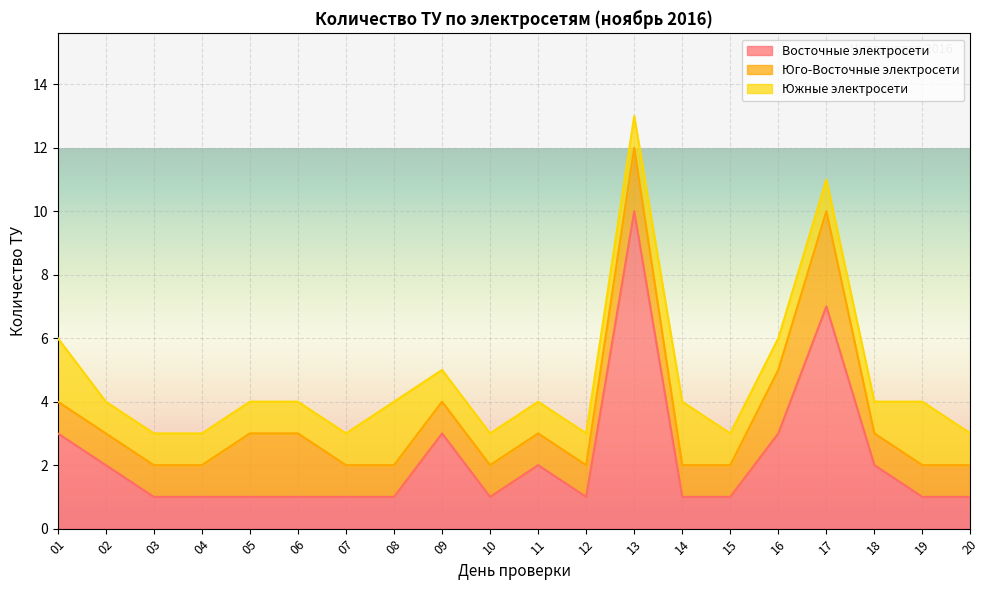

Which category has the highest value in the Южные электросети series?

01